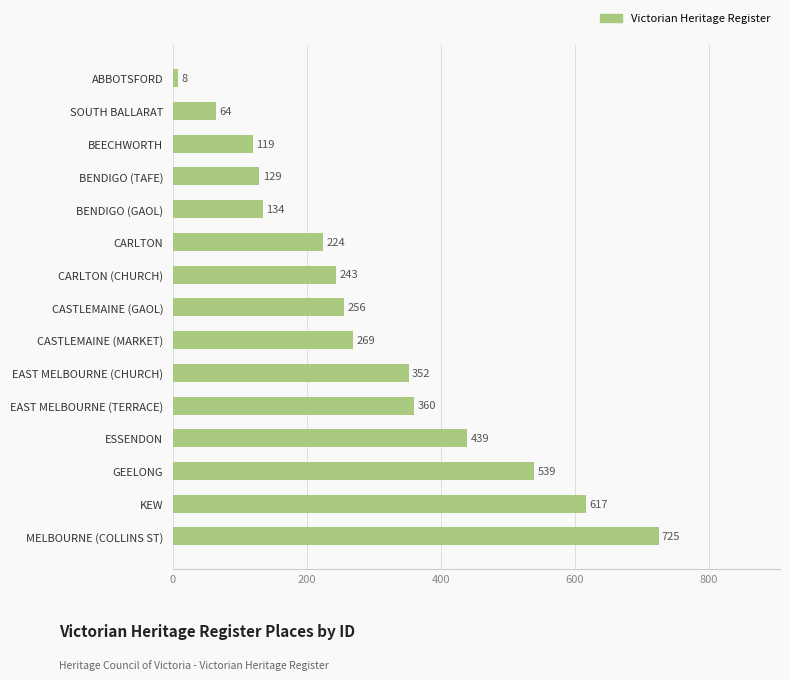

What is the difference between the second highest and second lowest values?

553